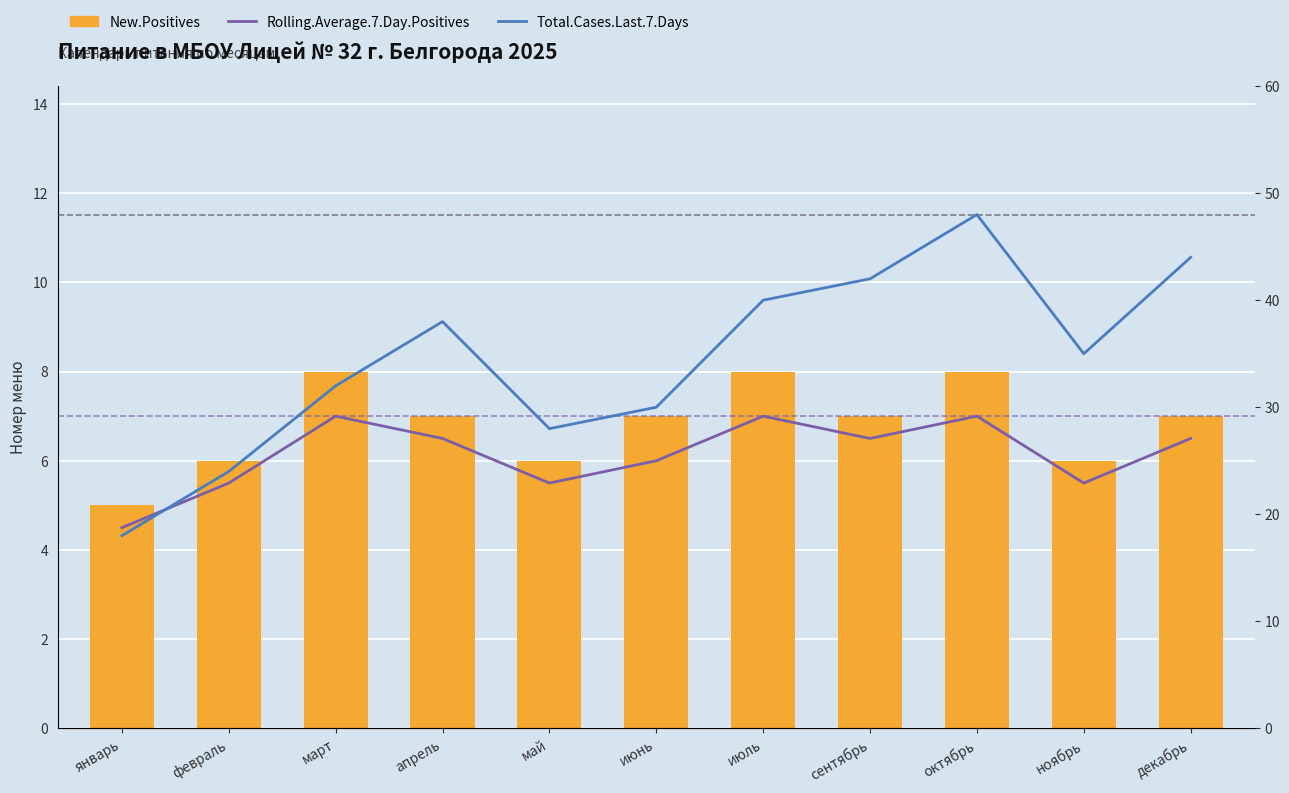

How many series are shown in this chart?

3